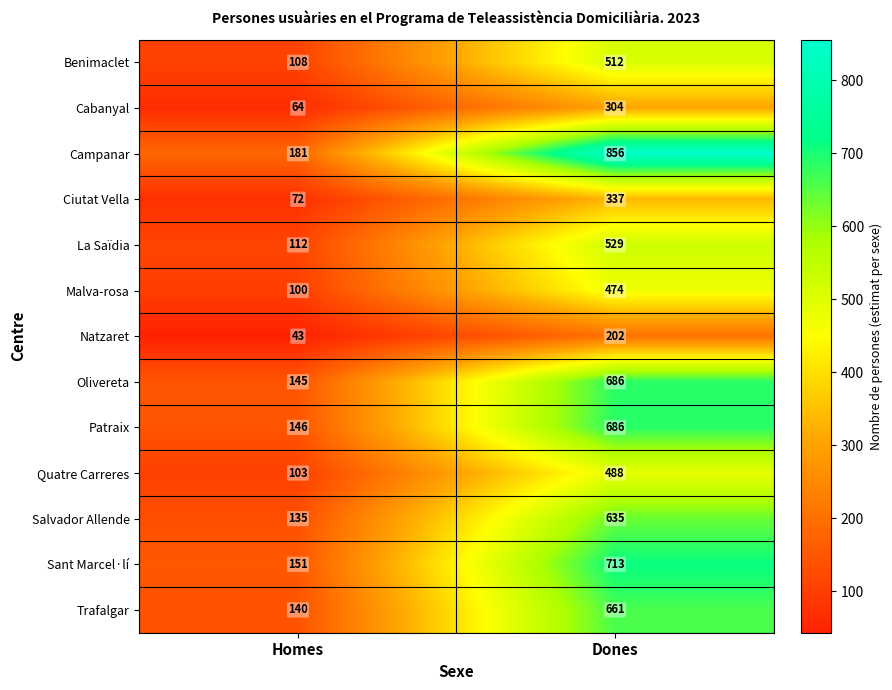

How many data points does each series have?

2